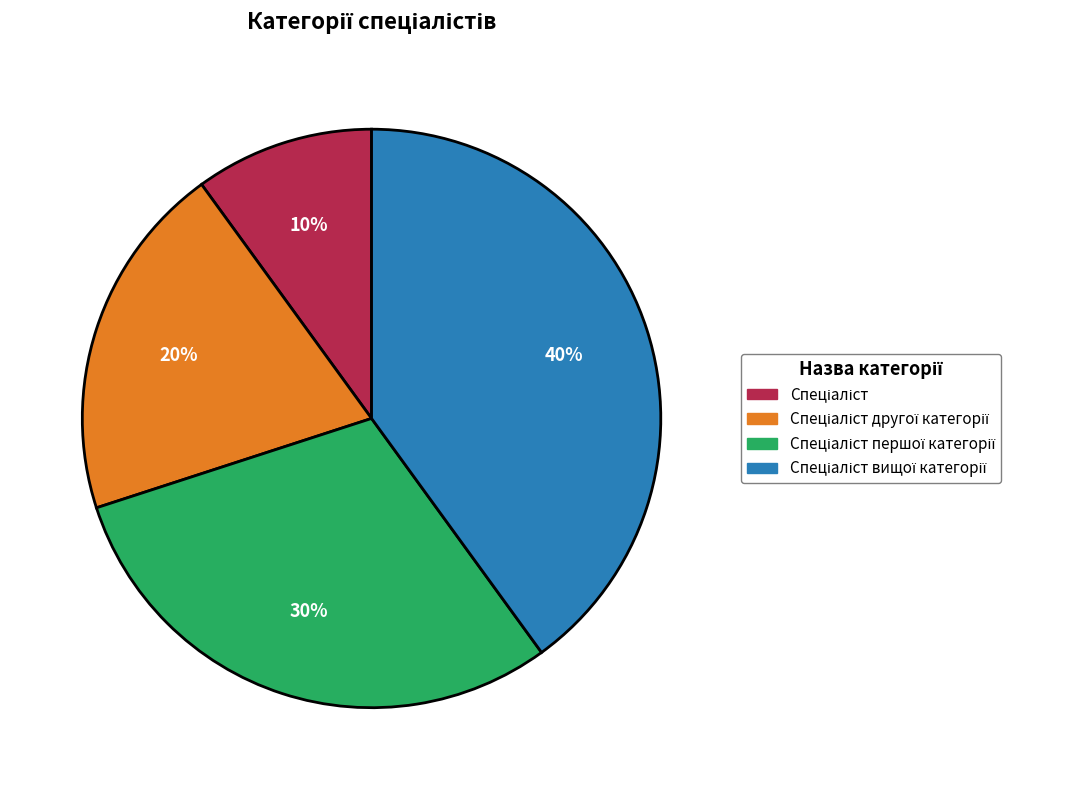

Is there any slice that represents more than half of the pie?

No